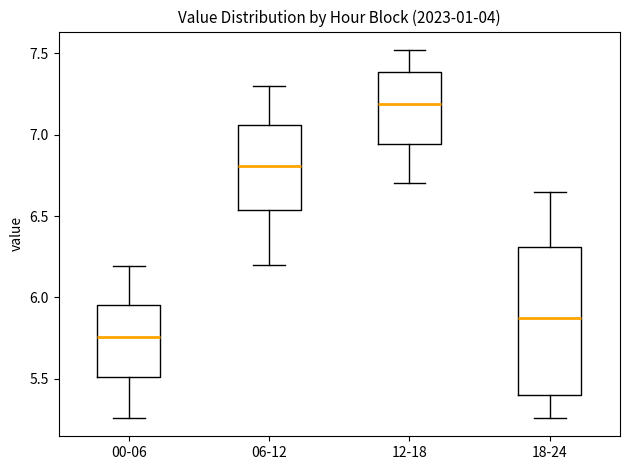

Which box is the tallest, from its lower edge to its upper edge?

18-24